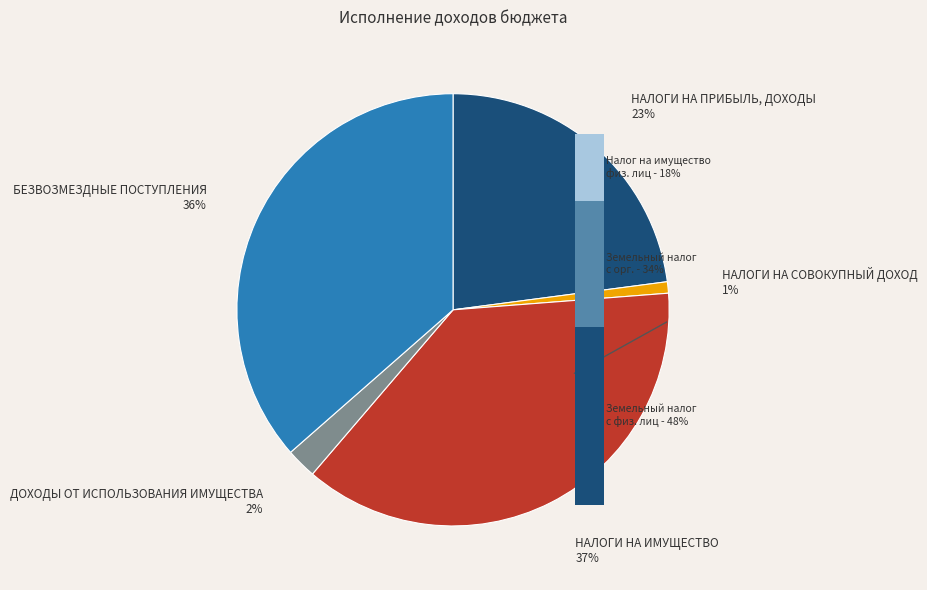

To the nearest percent, what portion does БЕЗВОЗМЕЗДНЫЕ ПОСТУПЛЕНИЯ represent?

36%